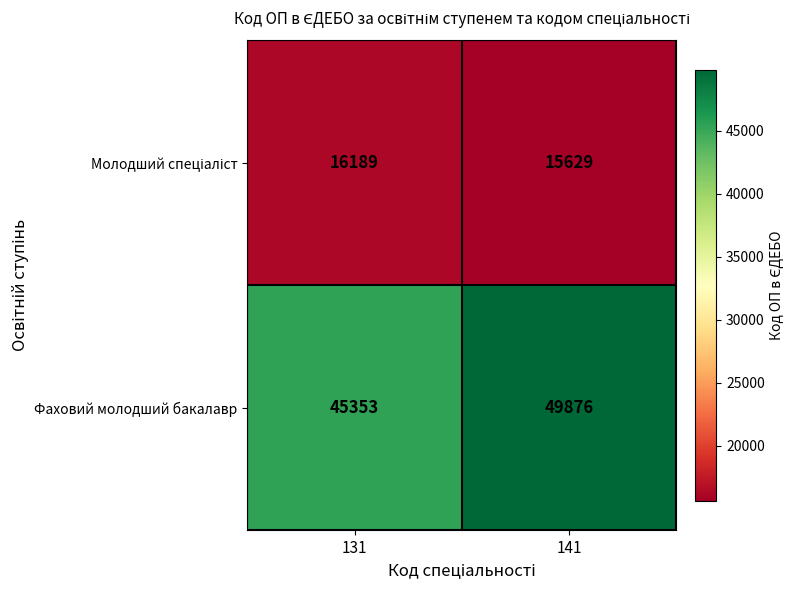

At which category is the sum across all series the highest?

141